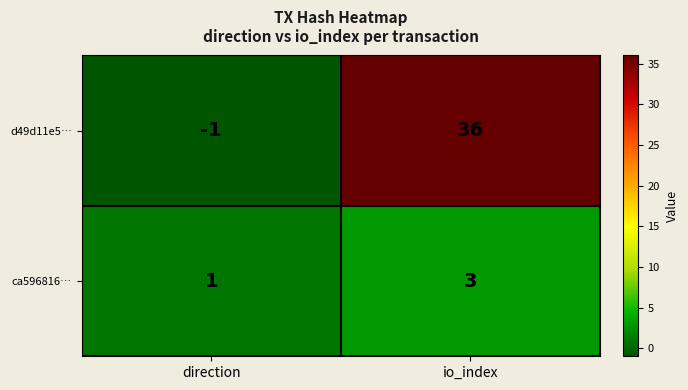

Which label corresponds to the largest value in the chart?

io_index